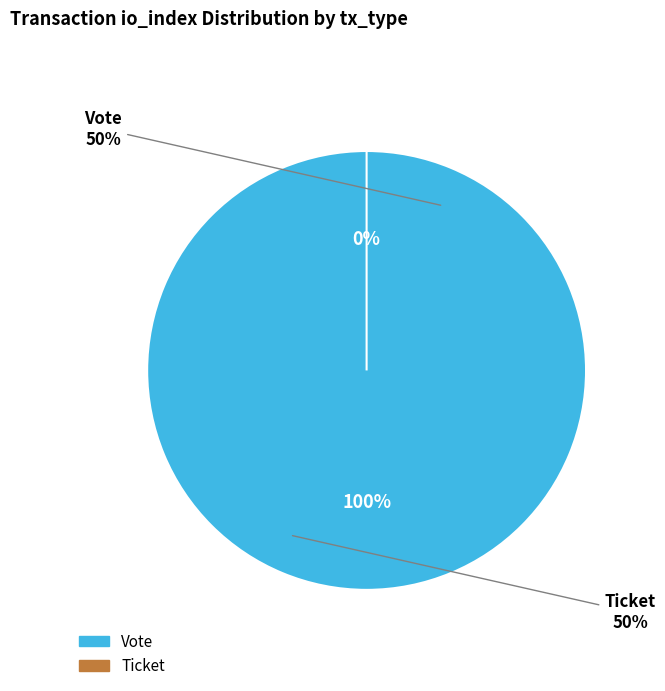

Is it true that Vote (io_index=1) is 99% of the pie?

False